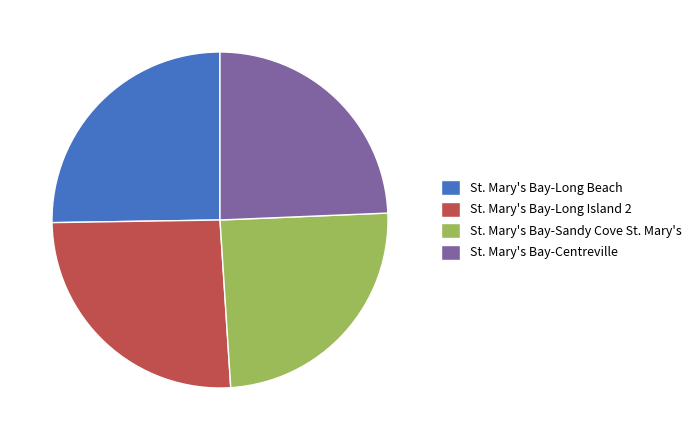

Is the sum of St. Mary's Bay-Long Beach and St. Mary's Bay-Long Island 2 greater than half?

Yes